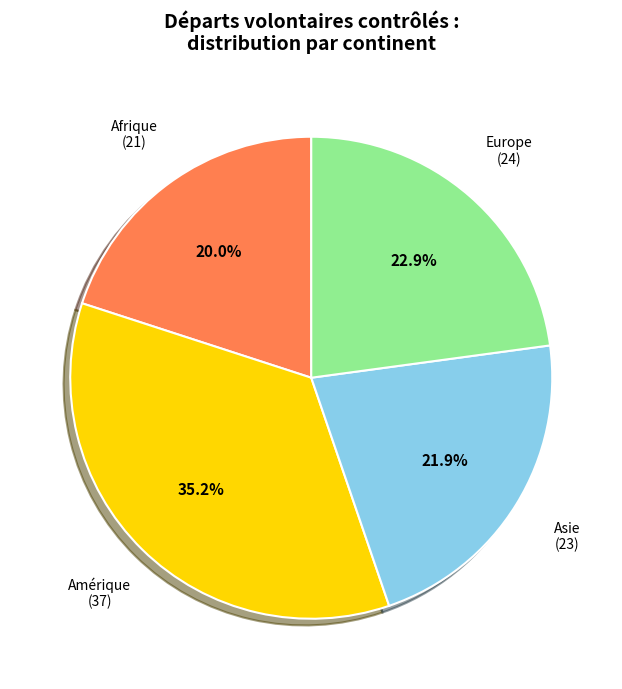

To the nearest percent, what is the difference between the largest and smallest slice percentages?

15%